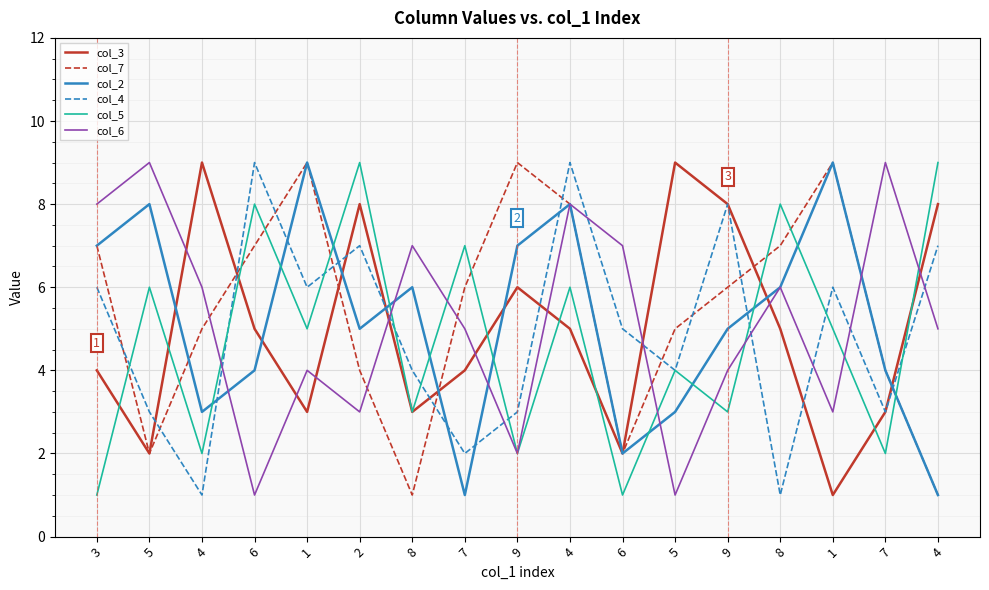

Which series has the largest total across all categories?

col_7